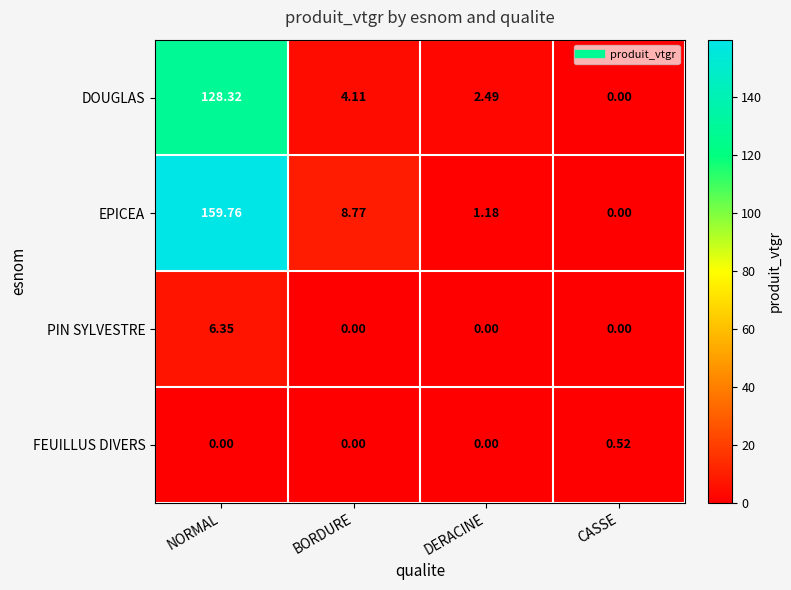

Is the value of DOUGLAS at DERACINE greater than the value of FEUILLUS DIVERS at NORMAL?

Yes